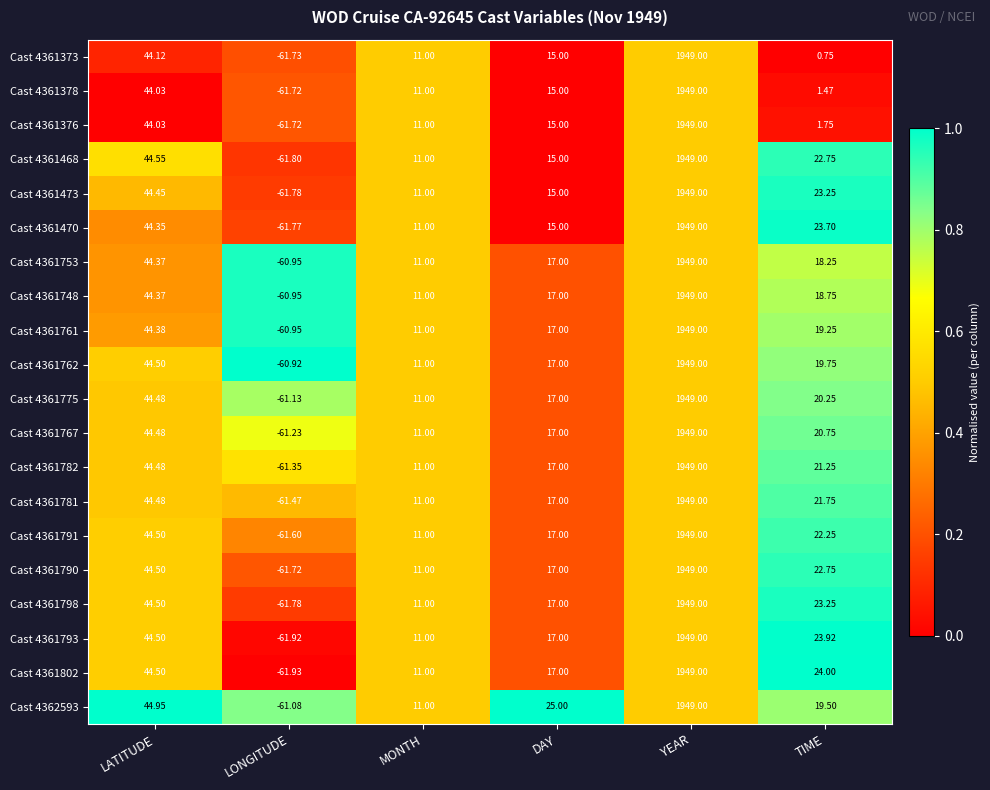

At how many categories does at least one series exceed 0?

5